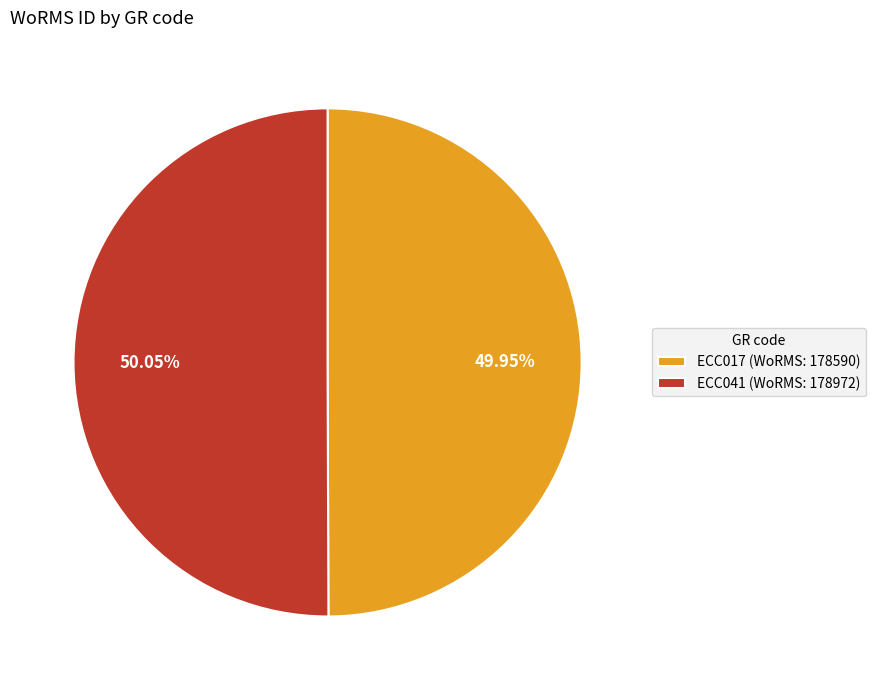

What percentage is the ECC017 slice, to the nearest percent?

50%